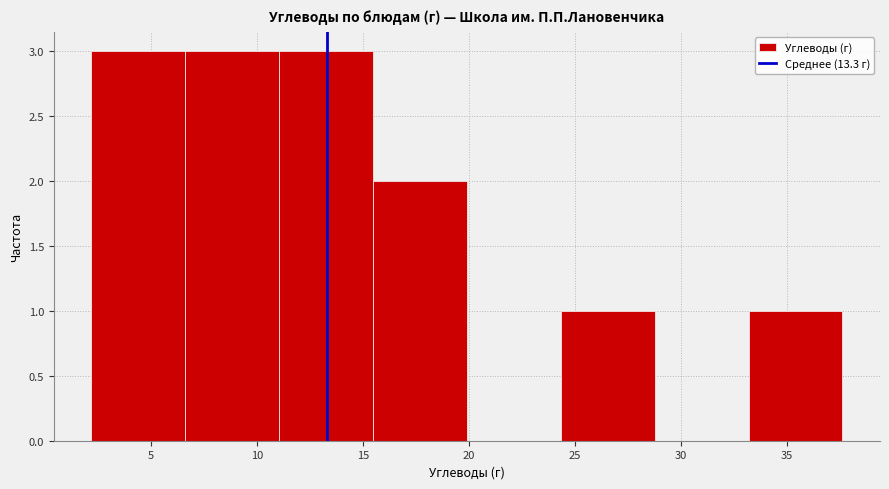

How tall is the bar that spans 15.5 to 20.0 on the x-axis? Neither the bar edges nor the heights are printed on the chart, so give them approximately, as read against the axes.

2